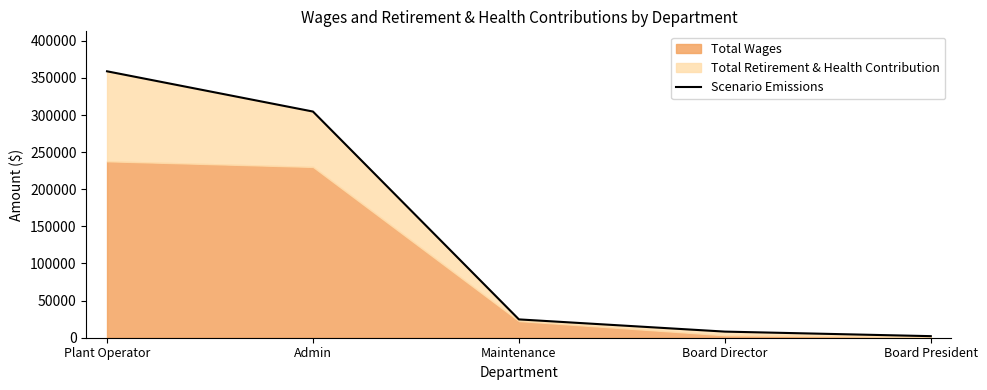

Reading left to right, transcribe all the data shown in this chart.

Plant Operator=358899	Admin=304670	Maintenance=24690	Board Director=8239	Board President=2118